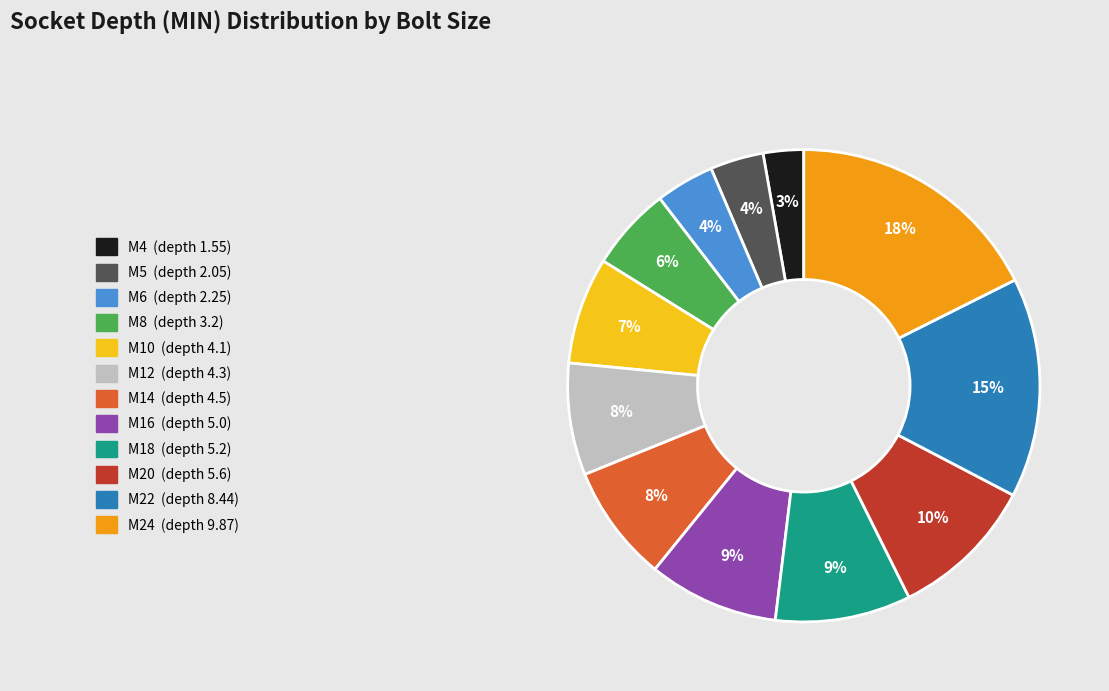

To the nearest percent, what percentage of the pie is M16?

9%